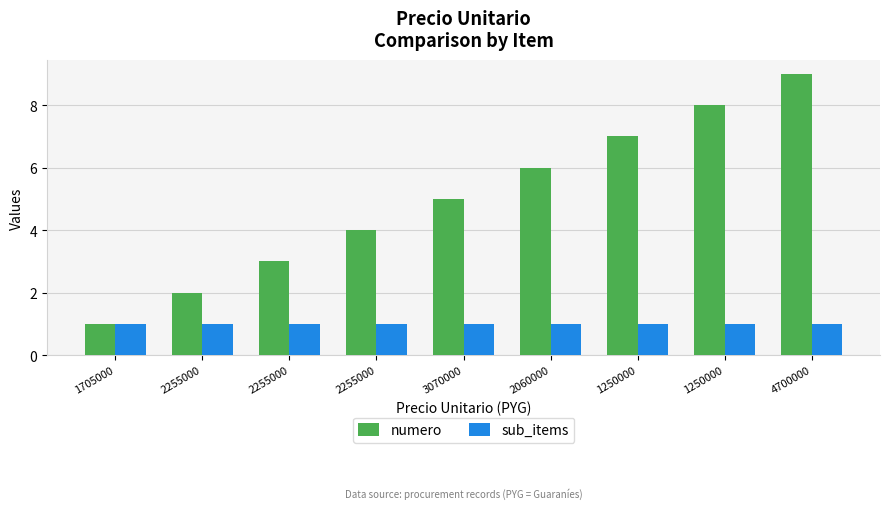

Rank the series at 2255000 from lowest to highest value.

sub_items, numero